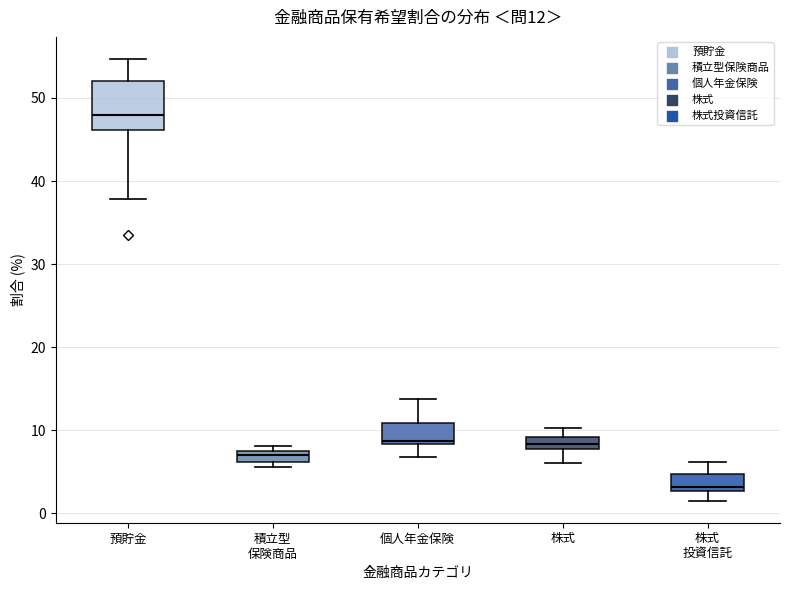

Which box is the tallest, from its lower edge to its upper edge?

預貯金